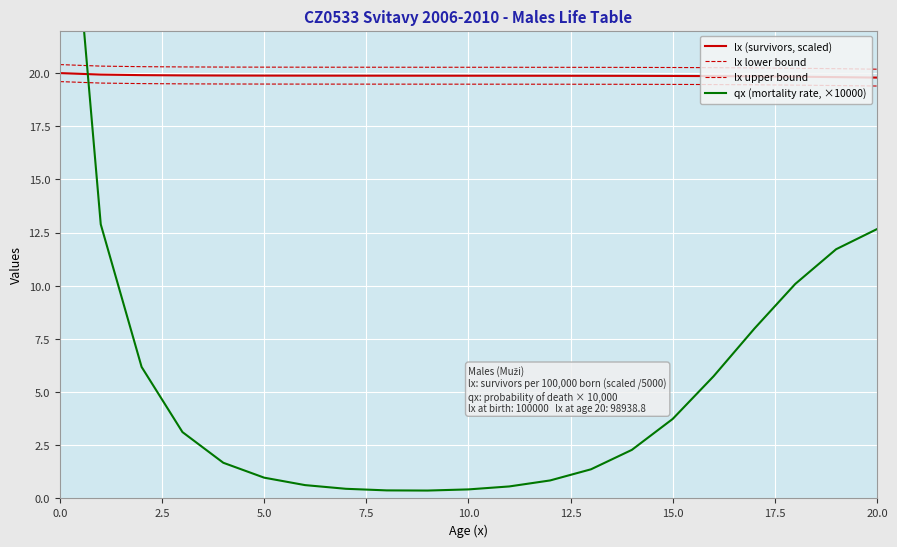

Reading left to right, transcribe all the data shown in this chart.

lx (survivors, scaled): 20.0	19.9	19.9	19.9	19.9	19.9	19.9	19.9	19.9	19.9	19.9	19.9	19.9	19.9	19.9	19.9	19.9	19.8	19.8	19.8	19.8
lx lower bound: 19.6	19.5	19.5	19.5	19.5	19.5	19.5	19.5	19.5	19.5	19.5	19.5	19.5	19.5	19.5	19.5	19.5	19.4	19.4	19.4	19.4
lx upper bound: 20.4	20.3	20.3	20.3	20.3	20.3	20.3	20.3	20.3	20.3	20.3	20.3	20.3	20.3	20.3	20.3	20.3	20.2	20.2	20.2	20.2
qx (mortality rate, ×10000): 35.2	12.9	6.2	3.1	1.7	1.0	0.6	0.5	0.4	0.4	0.4	0.6	0.8	1.4	2.3	3.7	5.7	8.0	10.1	11.7	12.7